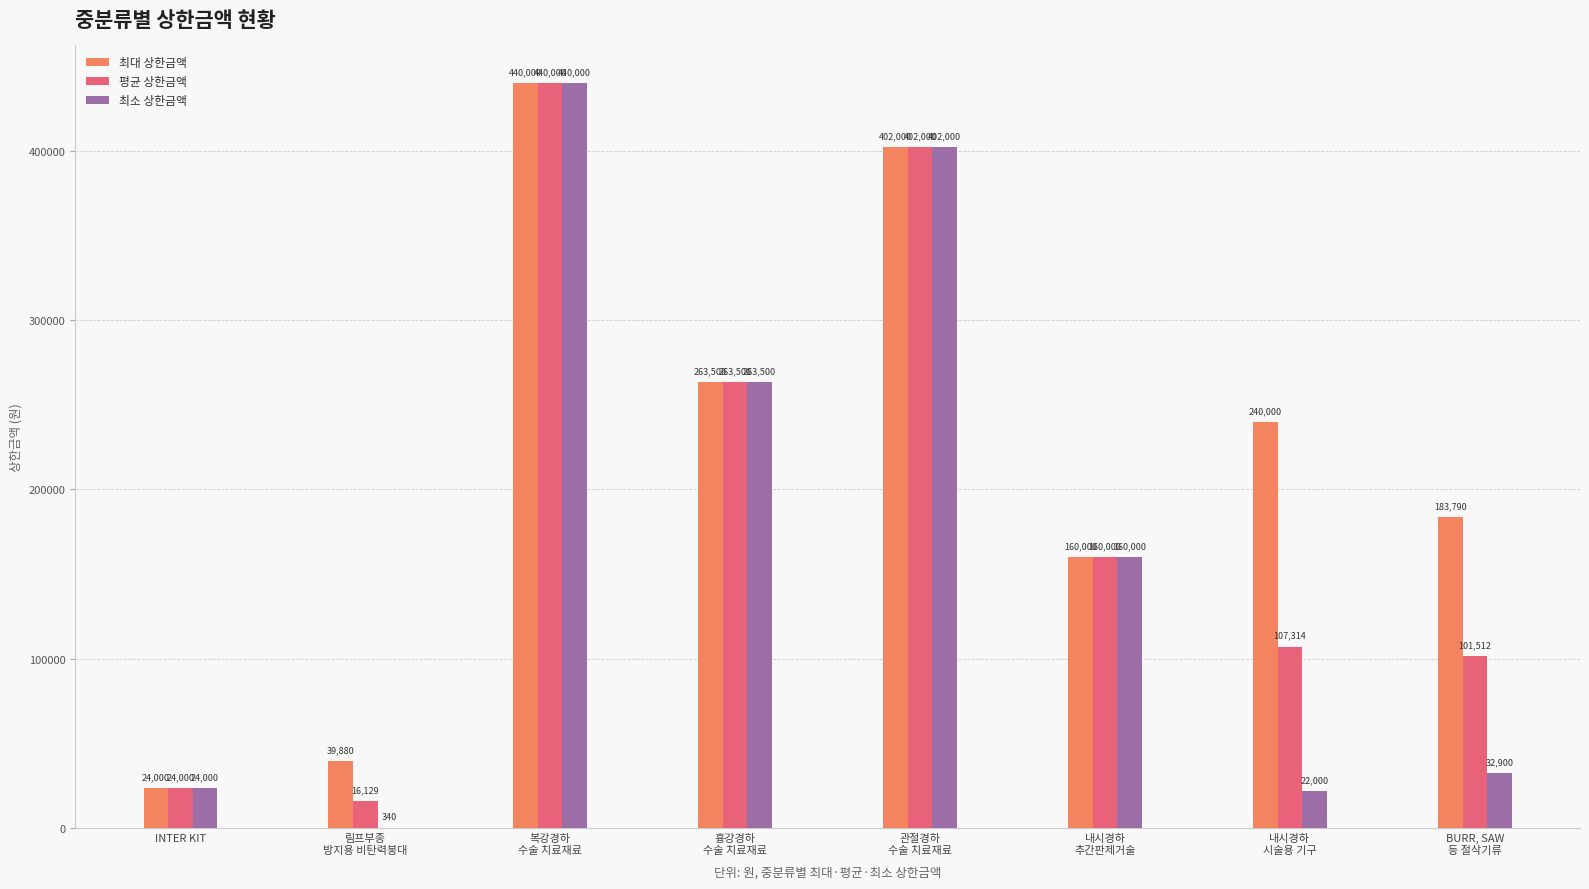

What is the sum of all 최대 상한금액 values?

1753170